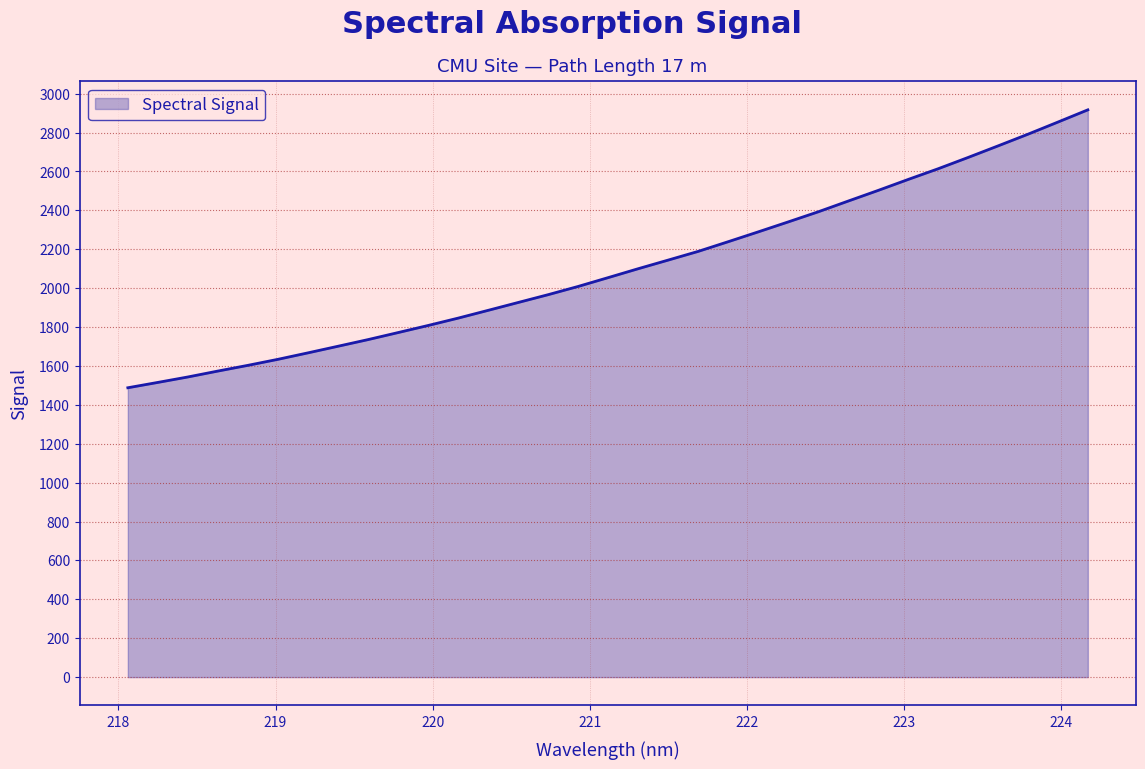

How many values exceed 2054?

17